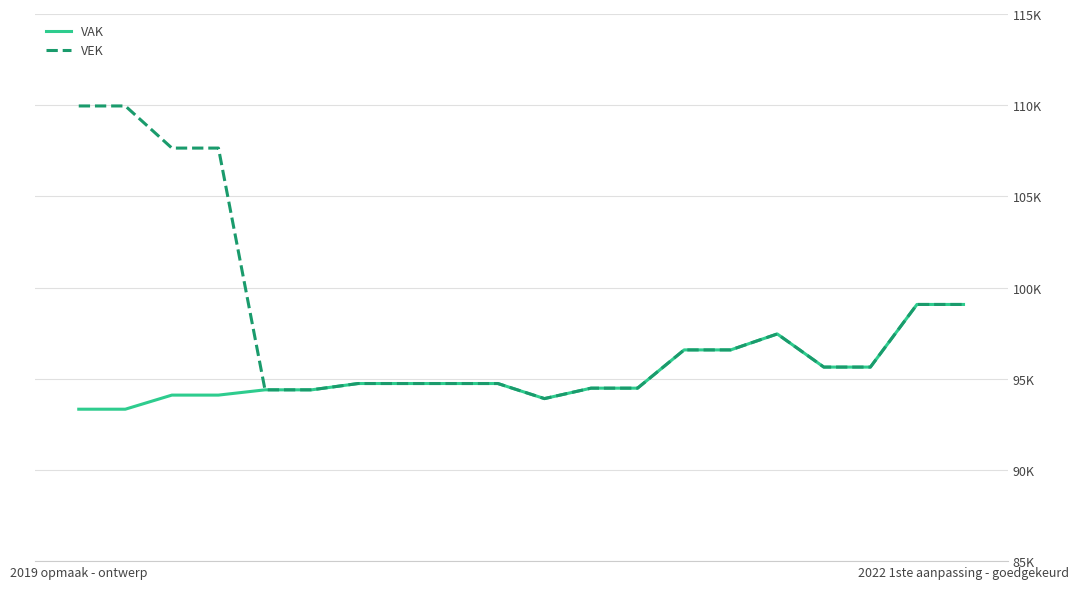

Does the chart have visible grid lines?

Yes